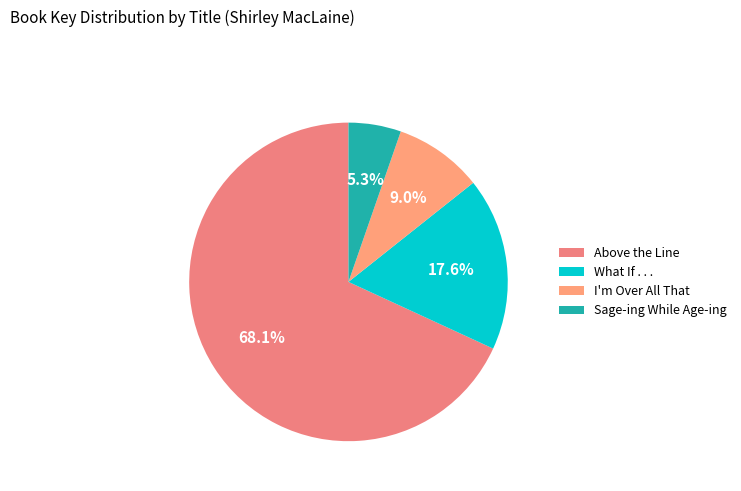

To the nearest percent, what portion does Sage-ing While Age-ing represent?

5%